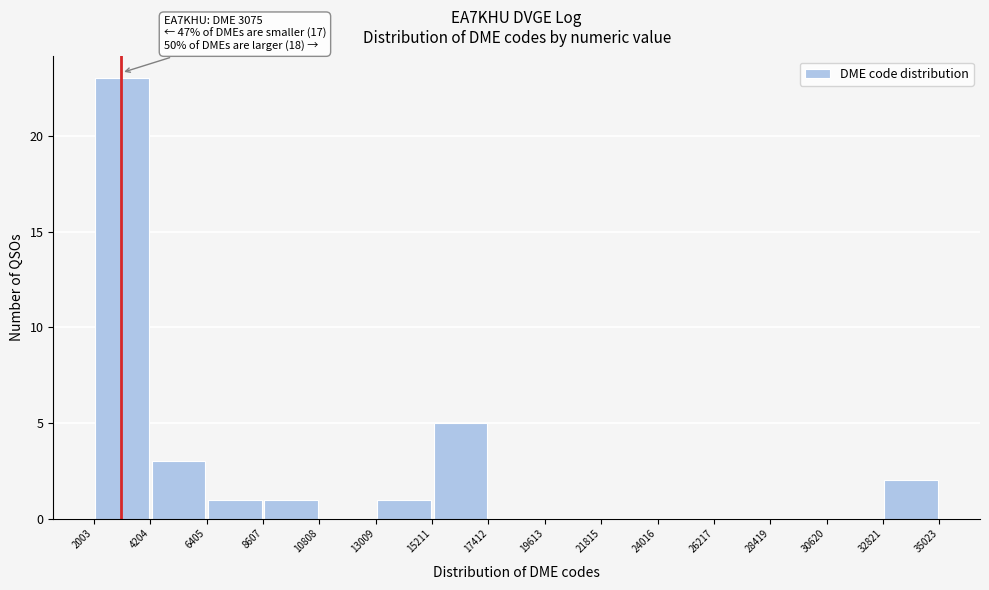

Over which range of the x-axis is the bar tallest?

2003 to 4204